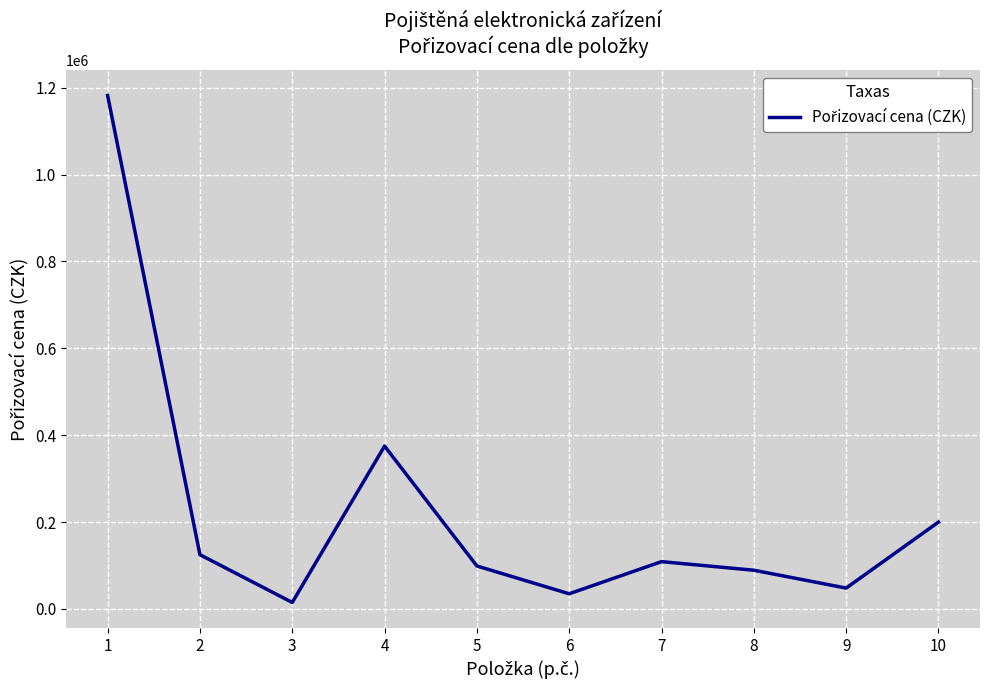

At which category does the data reach its first local valley?

3